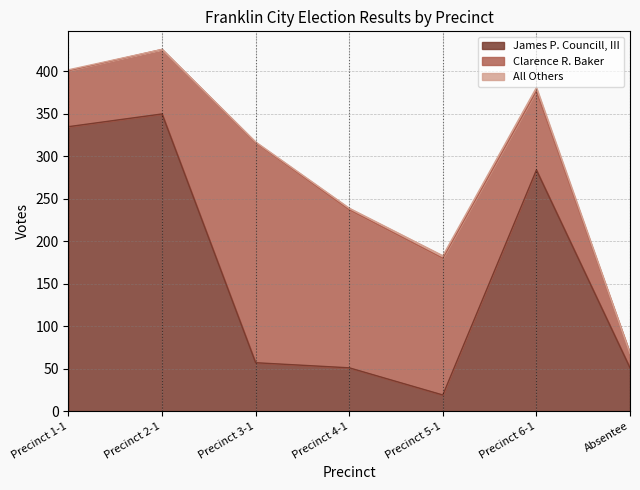

Count the number of categories in the chart.

7